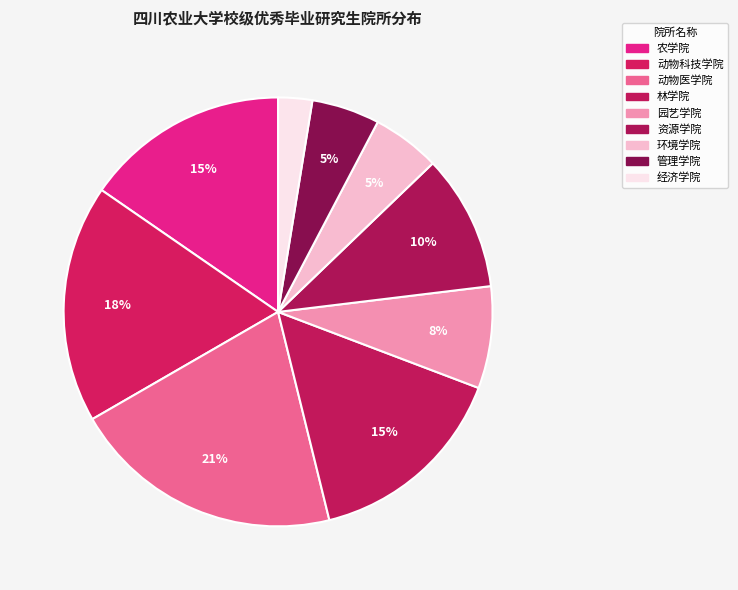

Count the number of slices in the pie.

9